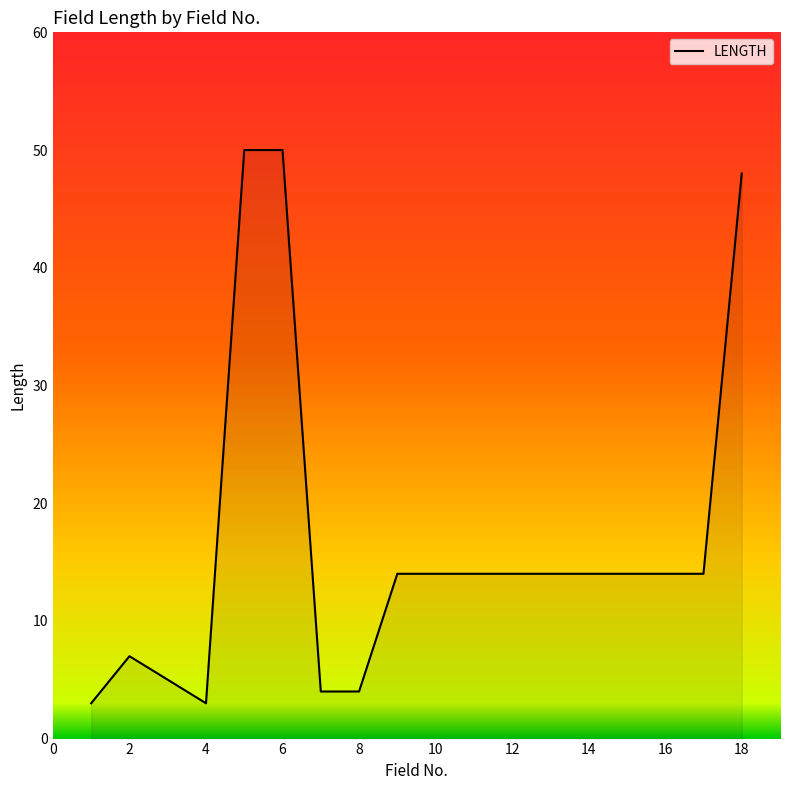

What is the difference between the maximum and minimum values?

47